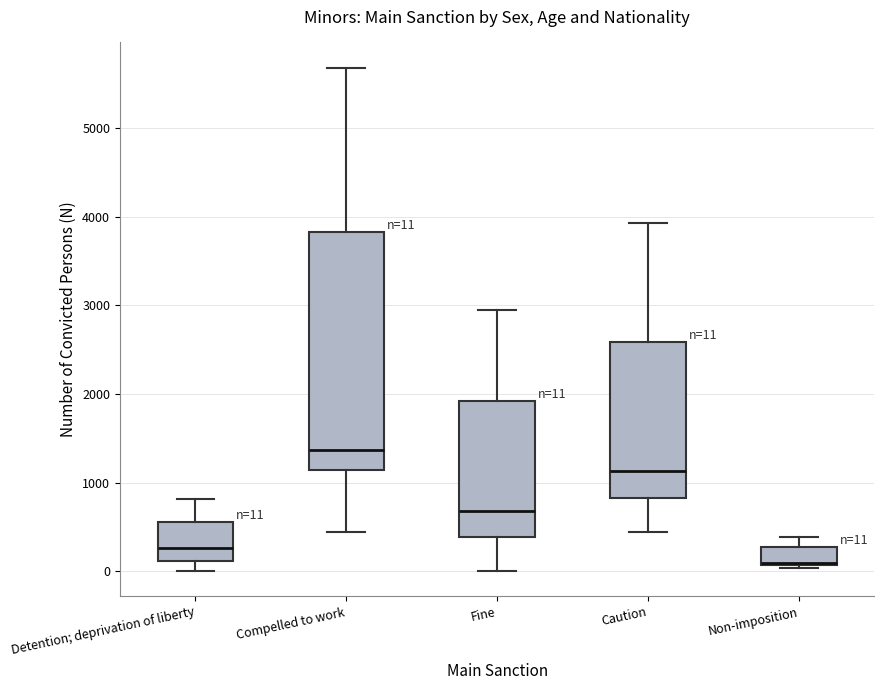

Which box is the tallest, from its lower edge to its upper edge?

Compelled to work